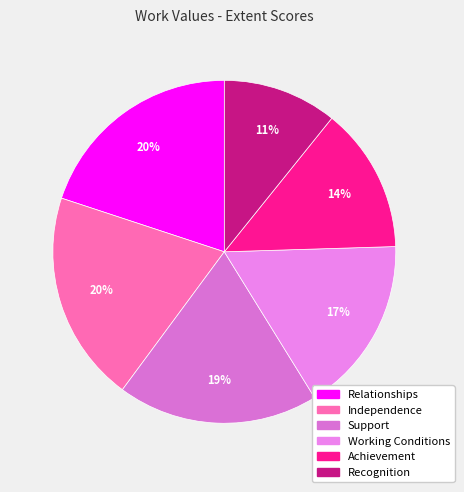

Which slice is the largest?

Relationships